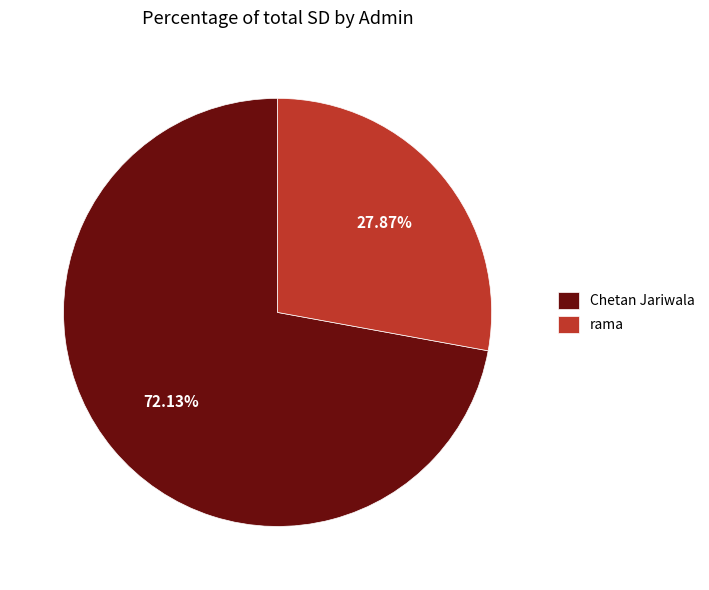

Between Chetan Jariwala and rama, which is larger?

Chetan Jariwala